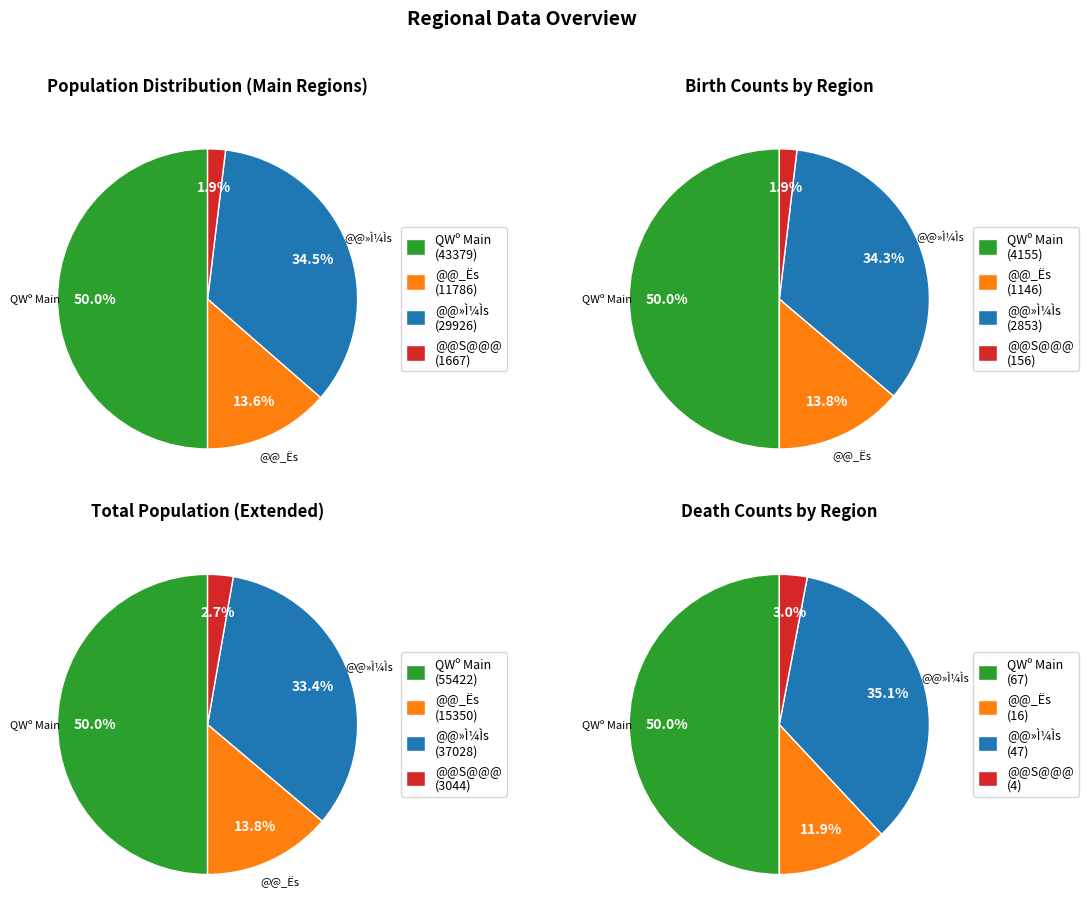

Do 1 and 0 together represent more than half of the pie?

No